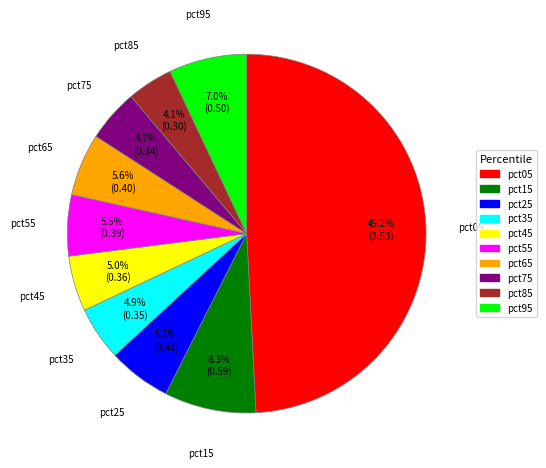

Does pct15 represent more than half of the total?

No